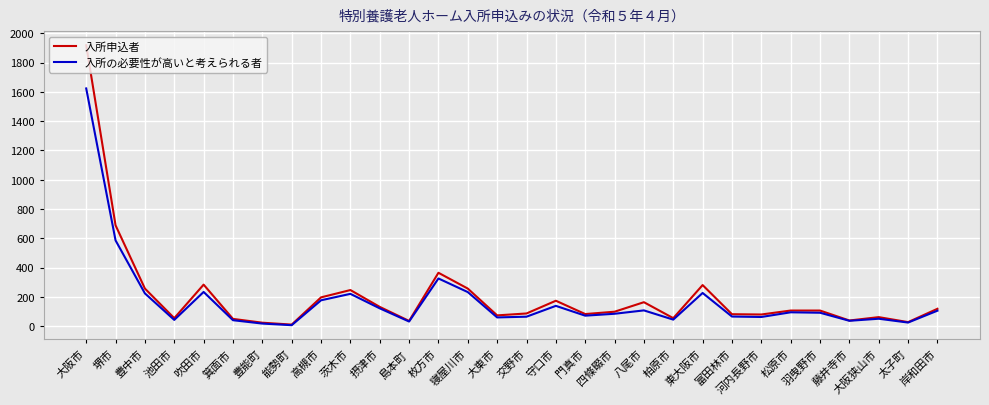

How many lines are shown in the chart?

2